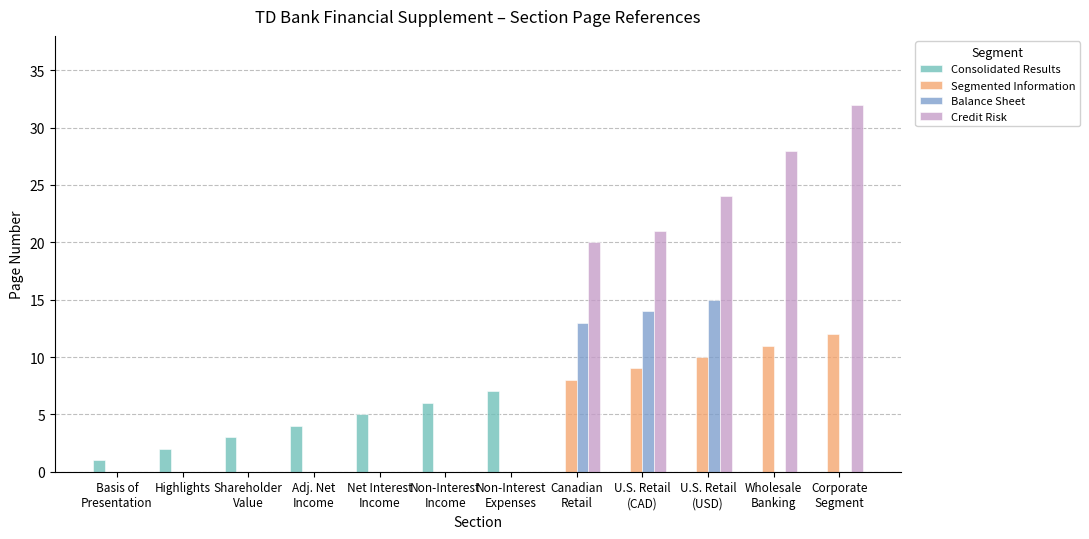

How many groups of bars are there?

12